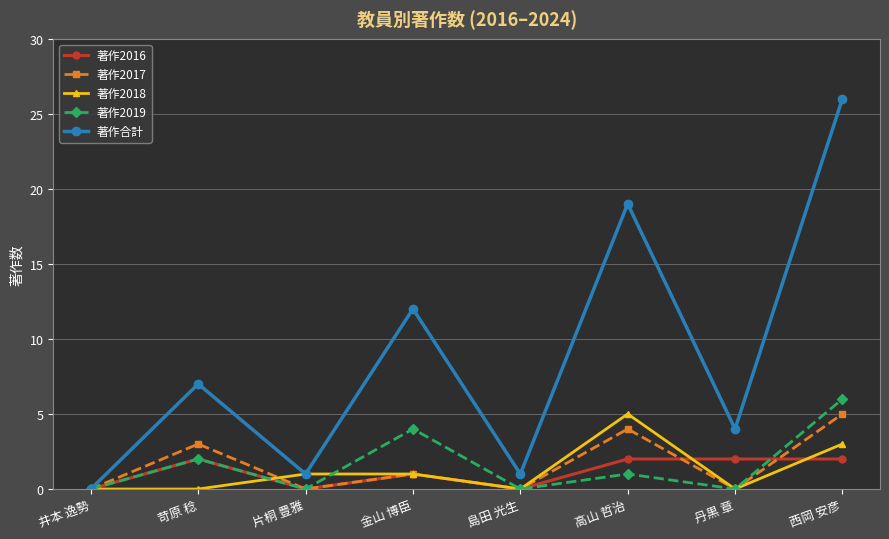

In 著作2017, how many points are lower than both neighbors (excluding endpoints)?

3